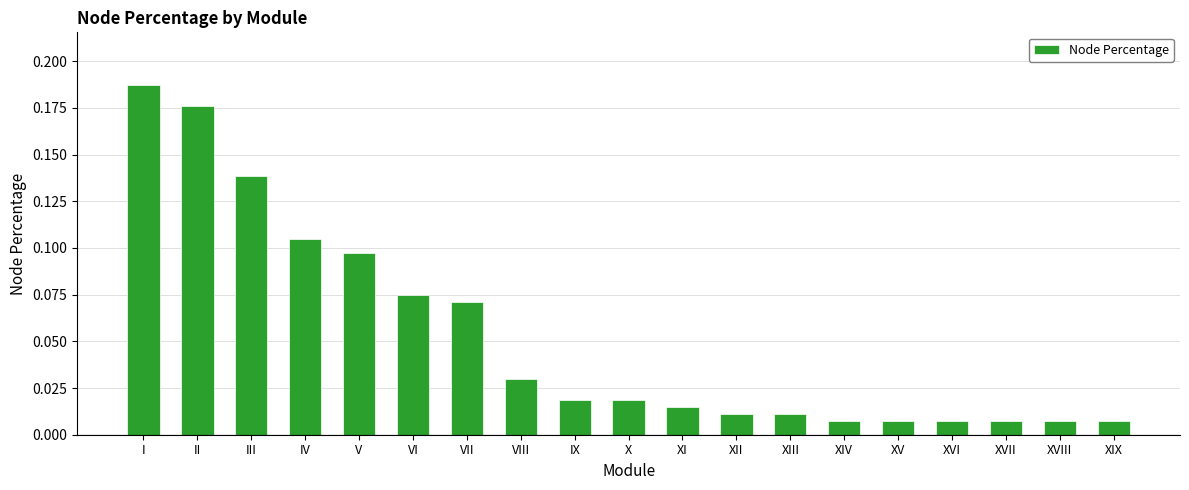

What is the label of the 2nd bar from the left?

II